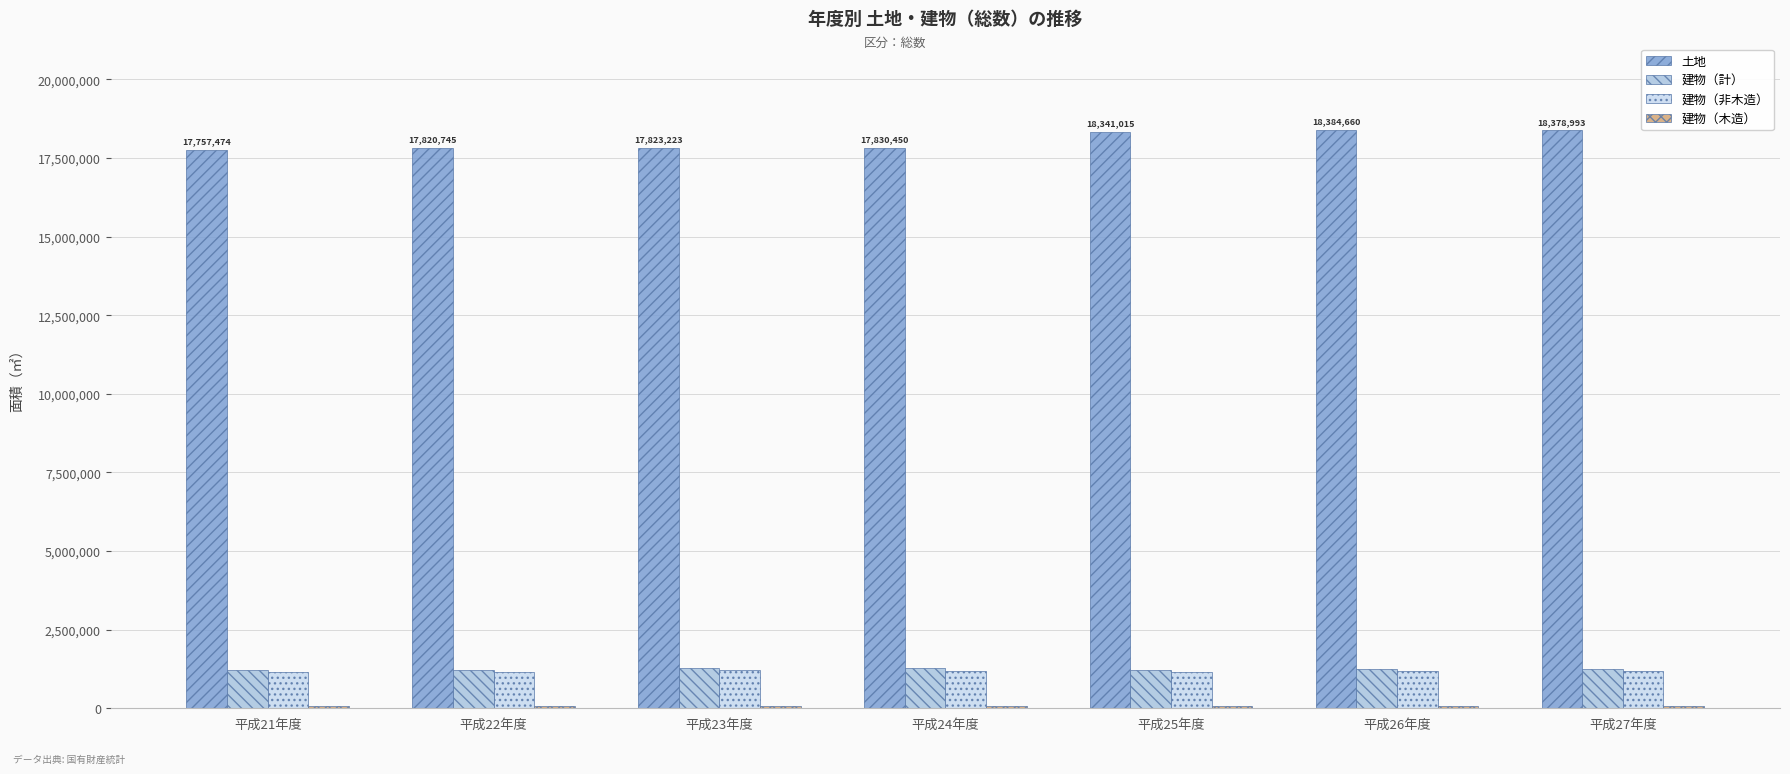

List the labels in order of 建物（非木造） value, smallest first.

平成22年度, 平成21年度, 平成25年度, 平成26年度, 平成27年度, 平成24年度, 平成23年度